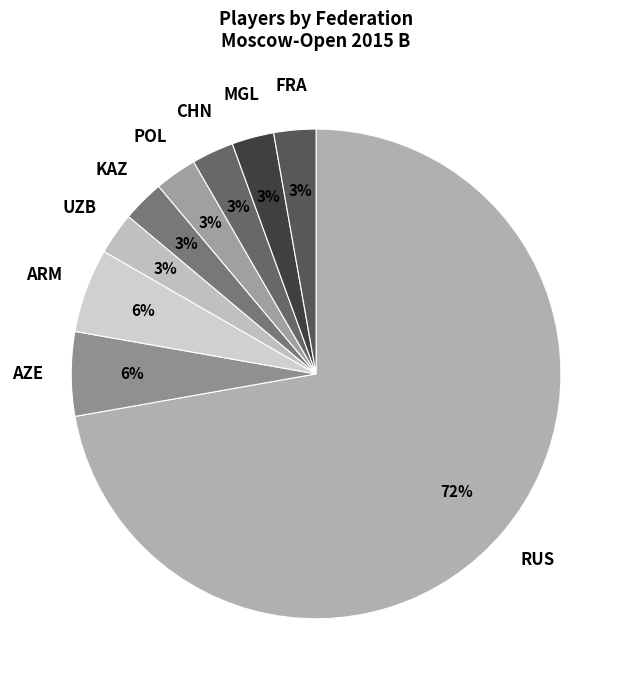

To the nearest percent, what portion does CHN represent?

3%